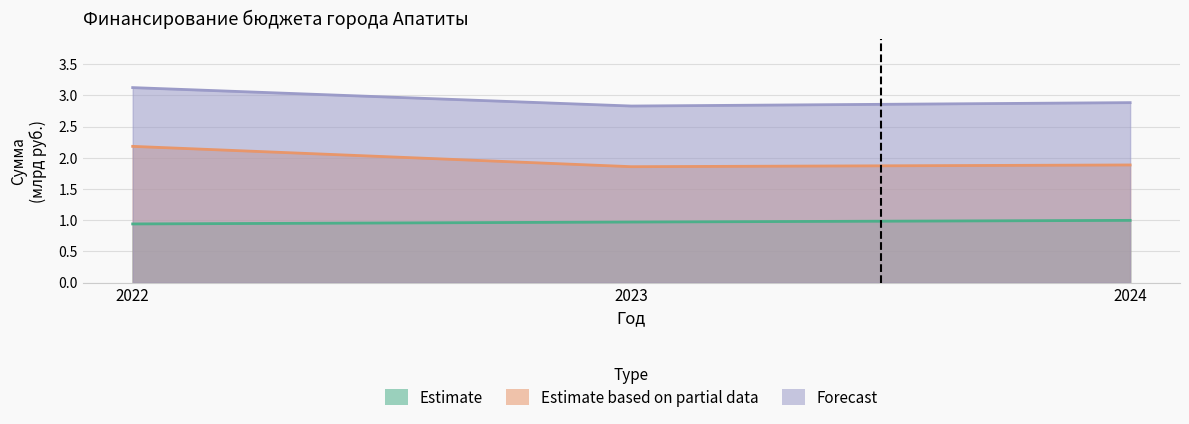

Rank the series by their average value, from highest to lowest.

Forecast, Estimate based on partial data, Estimate